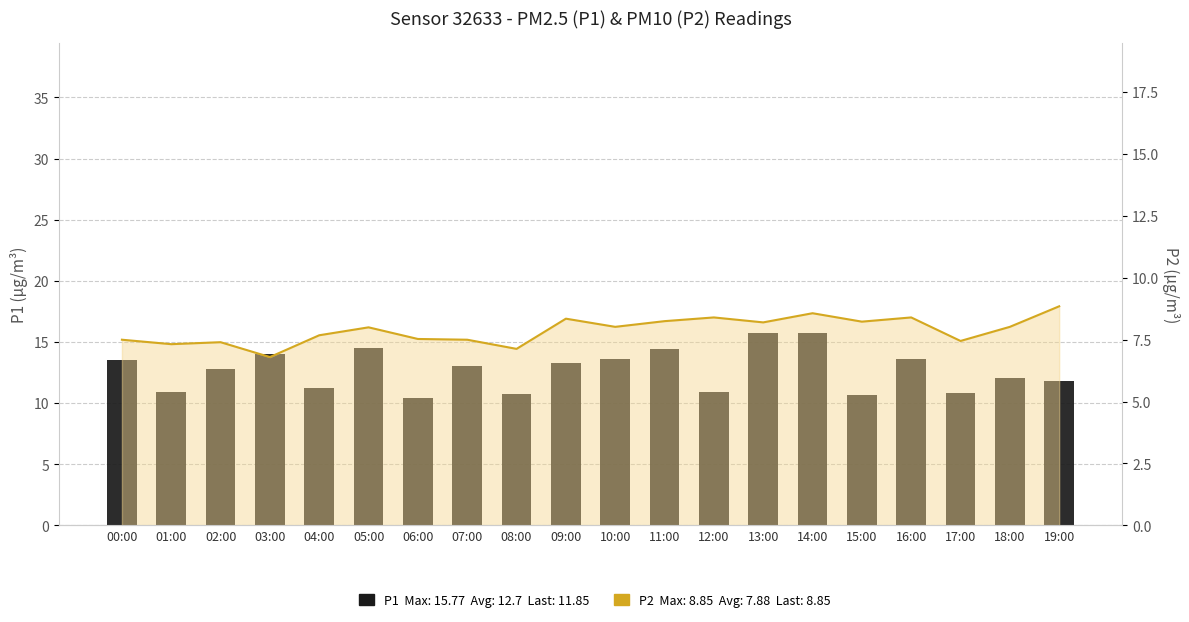

Reading left to right, extract all data points from this chart.

00:00=13.5	01:00=10.9	02:00=12.8	03:00=14.1	04:00=11.2	05:00=14.5	06:00=10.4	07:00=13.1	08:00=10.7	09:00=13.3	10:00=13.7	11:00=14.4	12:00=10.9	13:00=15.7	14:00=15.8	15:00=10.6	16:00=13.6	17:00=10.8	18:00=12.1	19:00=11.8